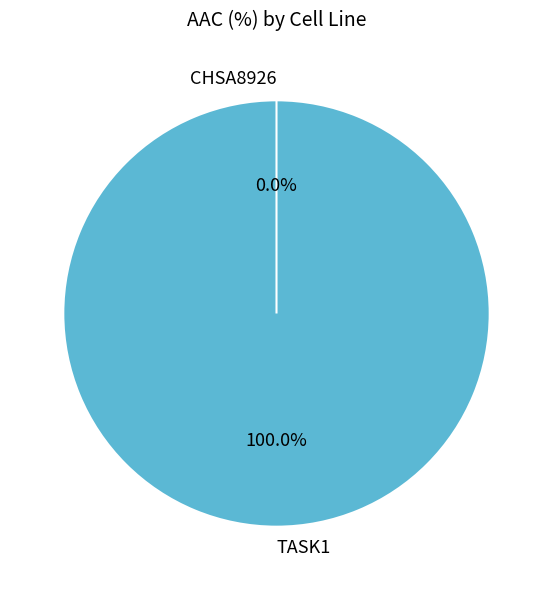

What percentage do CHSA8926 and TASK1 together represent?

100.0%